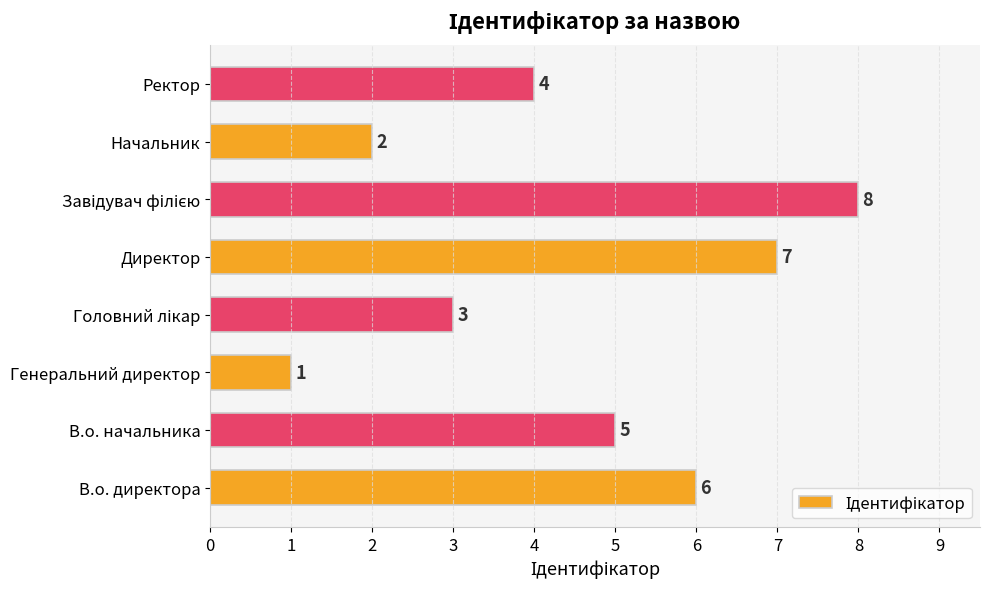

What is the maximum value shown in the chart?

8